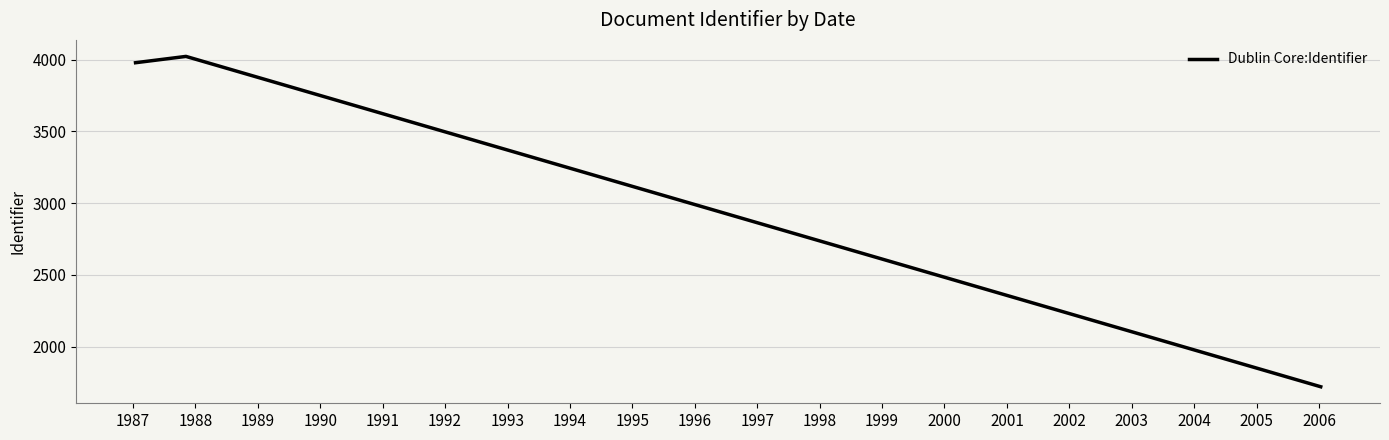

What is the smallest value displayed?

1721